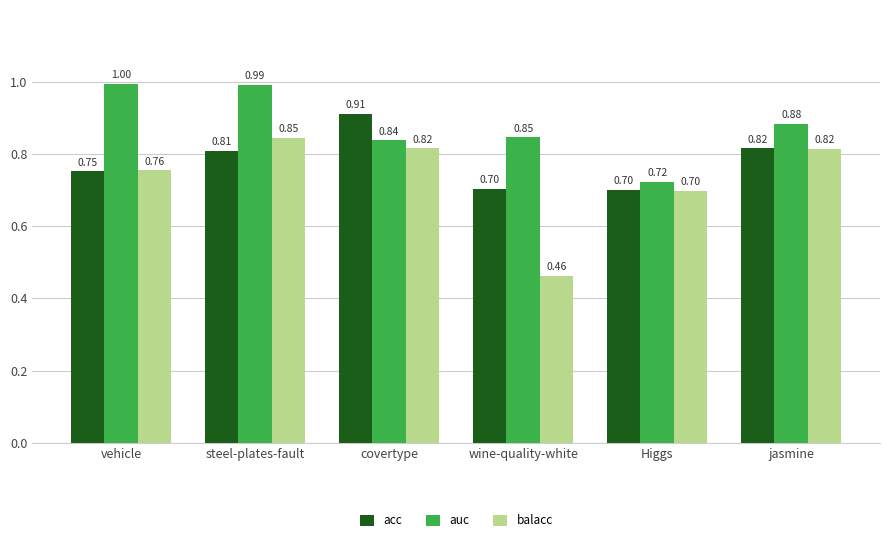

What is the difference between the balacc values at covertype and wine-quality-white?

0.4